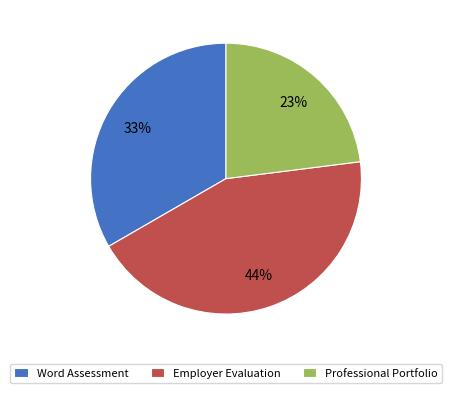

Approximately how many times larger is the value at Word Assessment compared to Professional Portfolio?

1.4